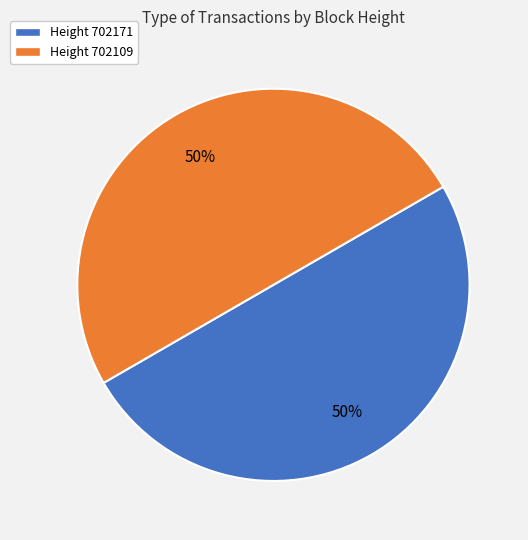

The Height 702171 slice represents 64% of the pie. True or false?

False